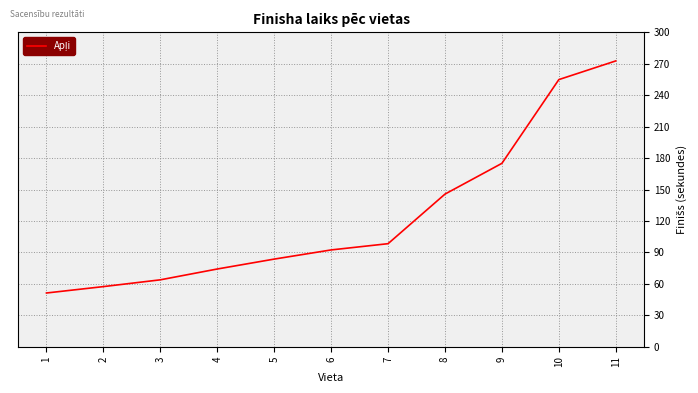

What is the change in value from 3 to 5?

+19.8